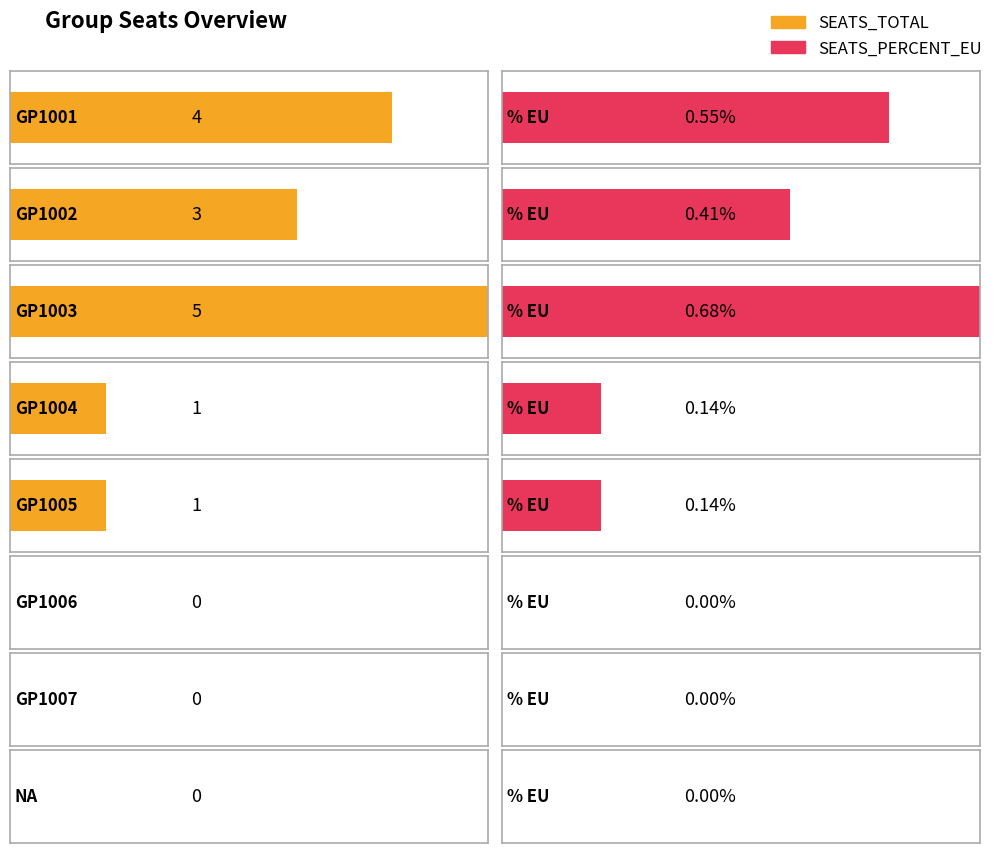

True or false: SEATS_PERCENT_EU has a value of 0.1 at GP1005.

True